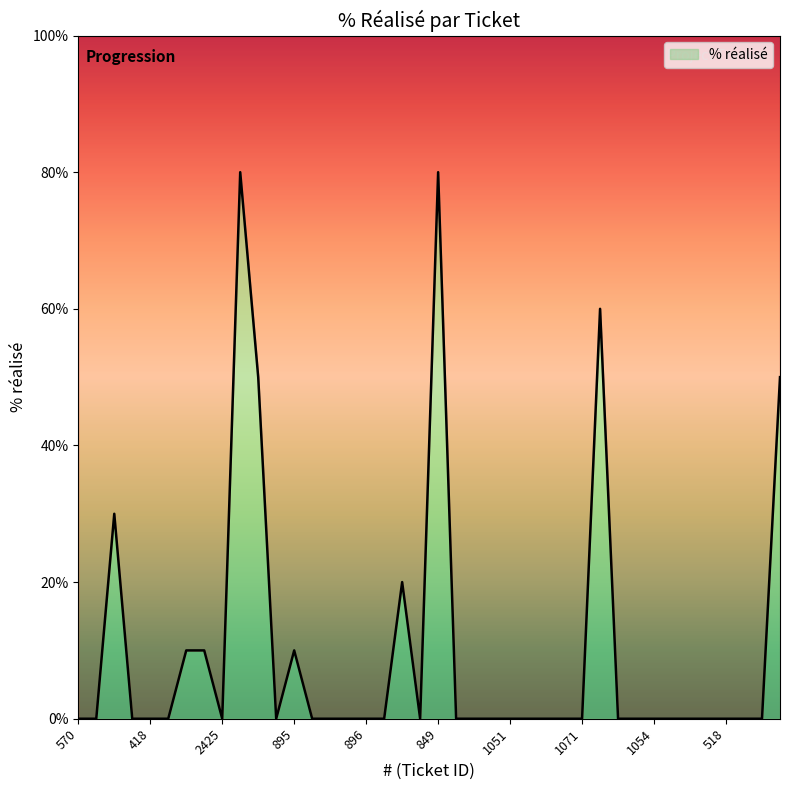

What is the maximum value shown in the chart?

80